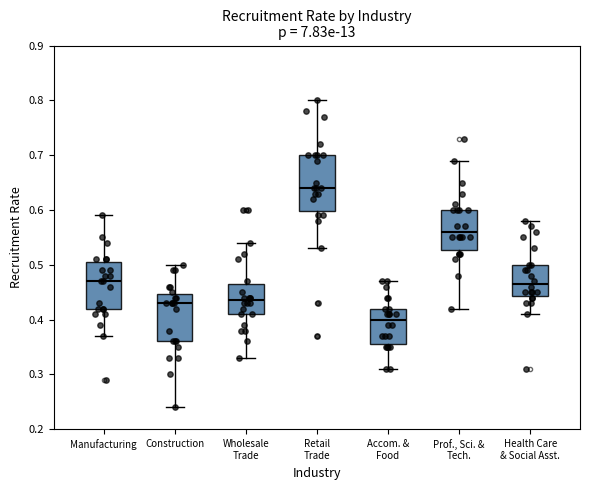

Which box's median line is the highest?

Retail Trade